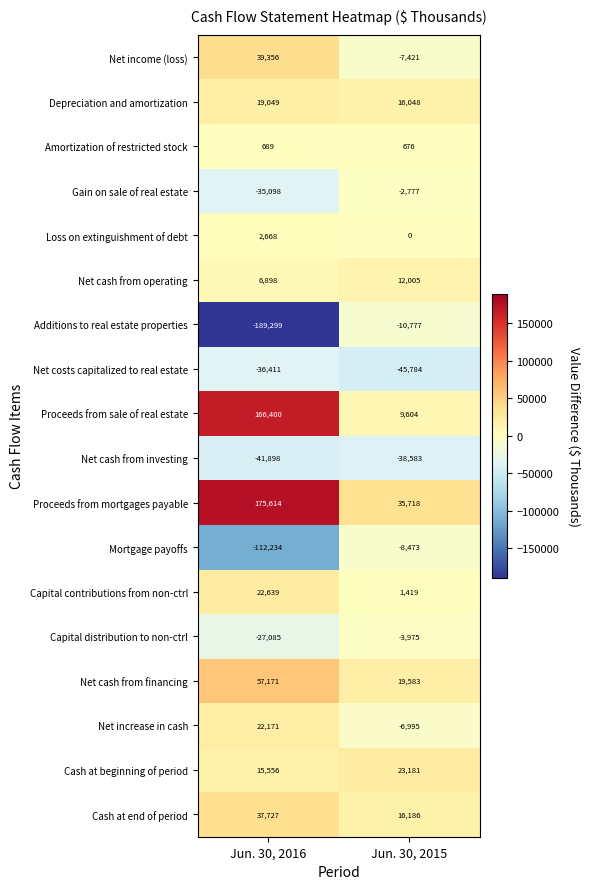

What is the spread (max minus min) of values at Jun. 30, 2016?

364913